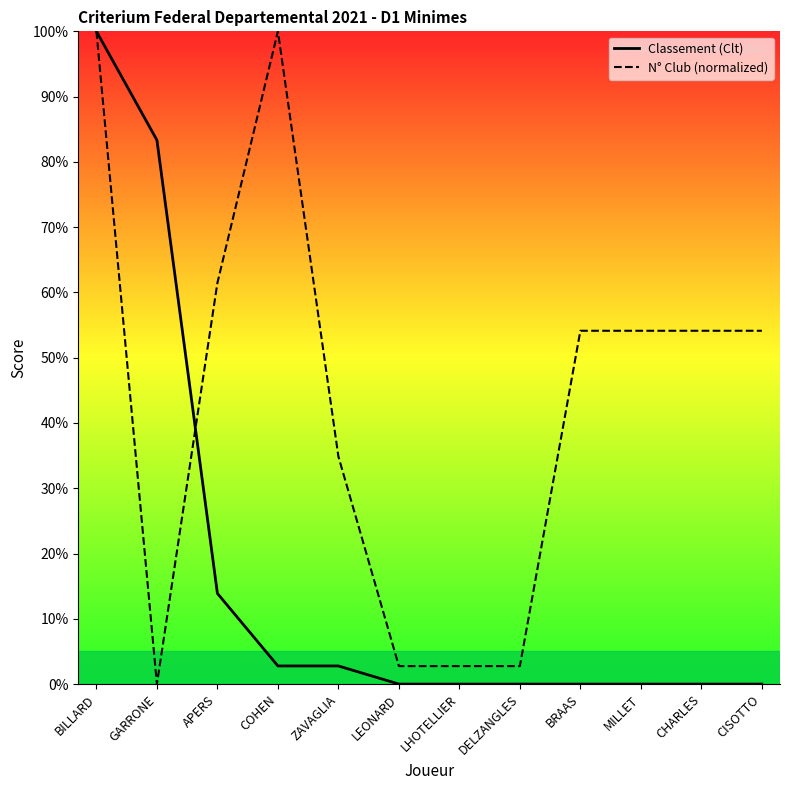

Reading left to right, extract all data points from this chart.

Classement (Clt): 100.0	83.3	13.9	2.8	2.8	0.0	0.0	0.0	0.0	0.0	0.0	0.0
N° Club (normalized): 100.0	0.0	61.5	100.0	34.9	2.8	2.8	2.8	54.1	54.1	54.1	54.1